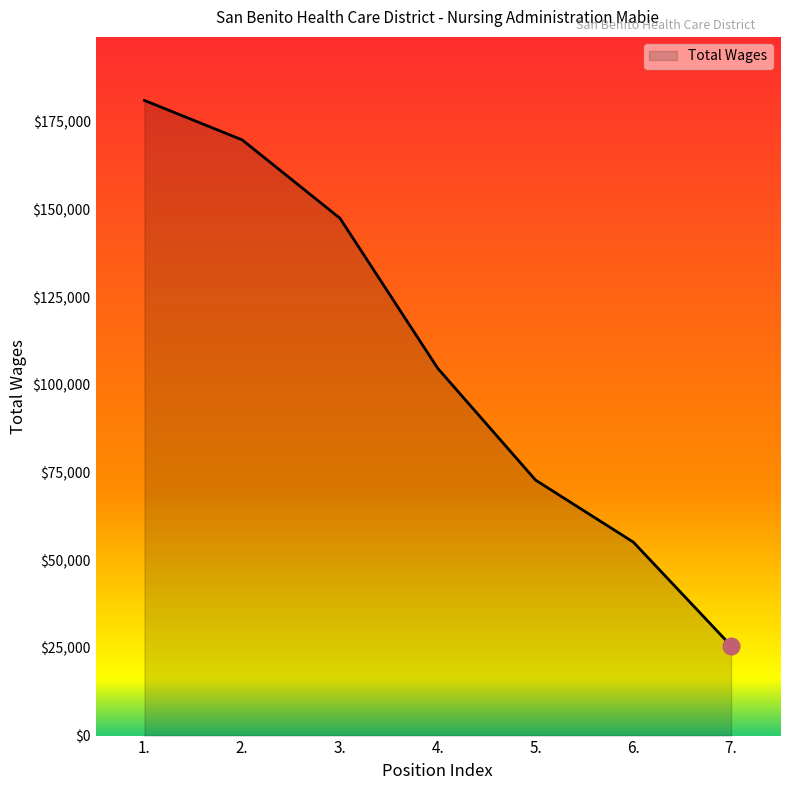

What is the ratio of the value at 2. to the value at 4.?

1.6